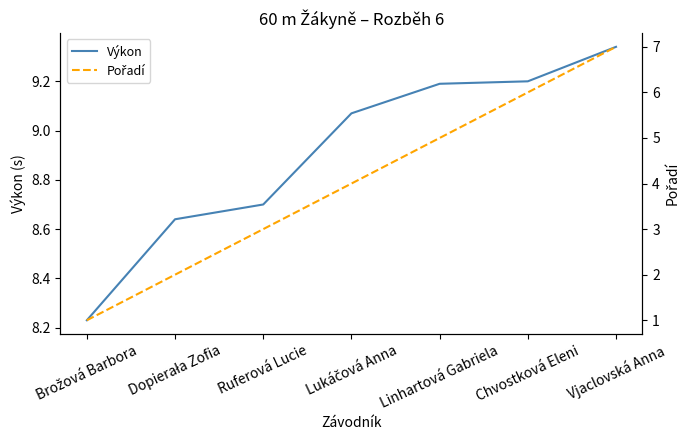

What are all the series names shown in the legend?

Výkon, Pořadí